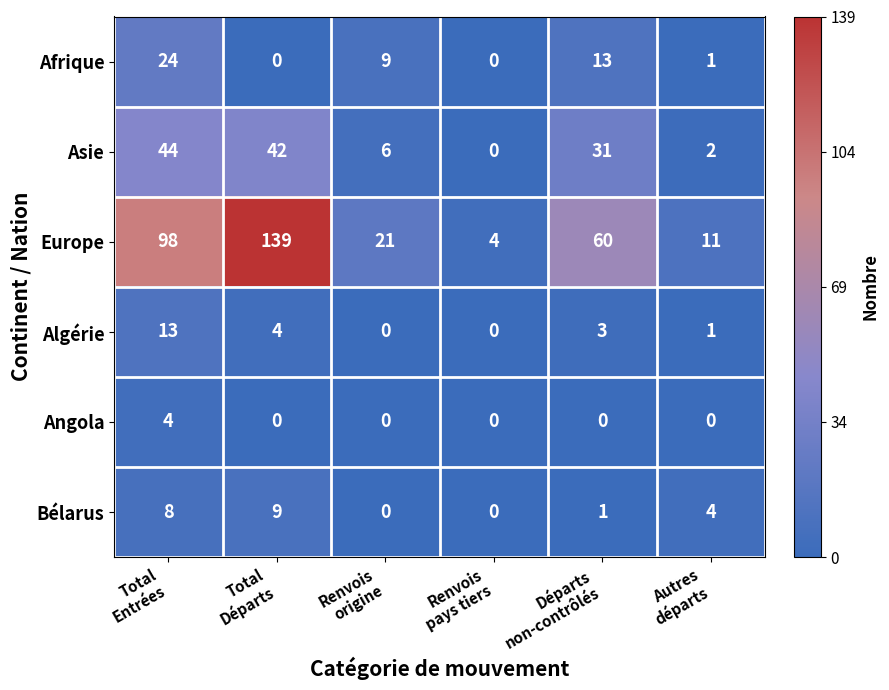

What is the average value of the Algérie series?

4